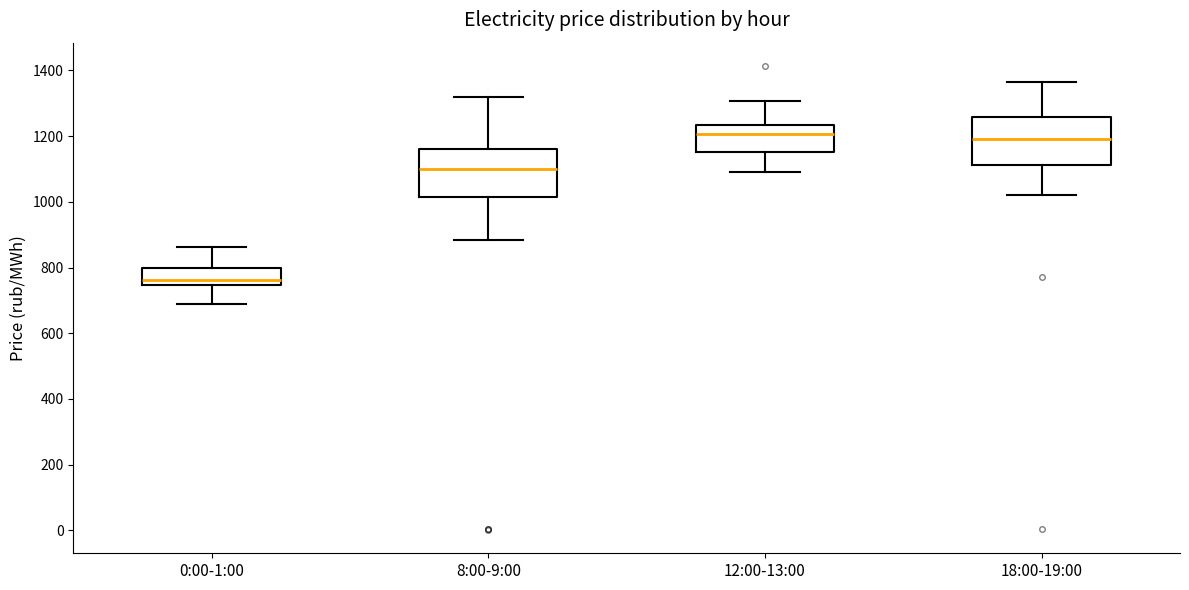

Reading left to right, read every box against the y-axis: the position of its median line, the range the box covers, and the ends of its whiskers. The values are not printed on the chart, so give them approximately, as read against the axis.

0:00-1:00: median 760, box 740 to 800, whiskers 680 to 860
8:00-9:00: median 1100, box 1020 to 1160, whiskers 880 to 1320
12:00-13:00: median 1200, box 1160 to 1240, whiskers 1100 to 1300
18:00-19:00: median 1200, box 1120 to 1260, whiskers 1020 to 1360